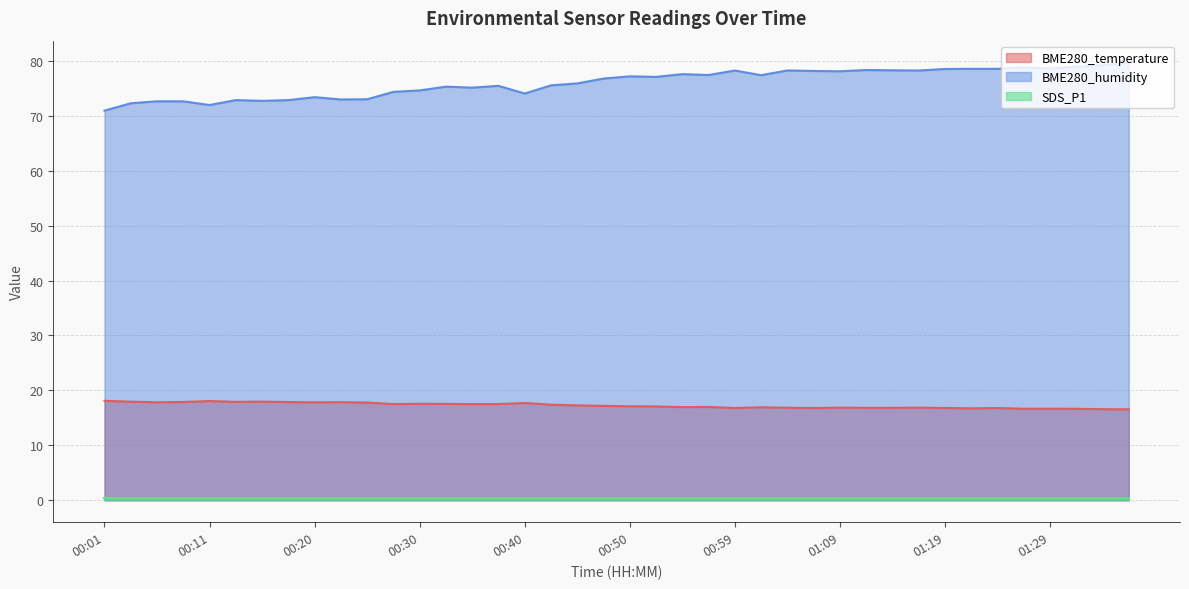

Which series has the largest range (max minus min)?

BME280_humidity